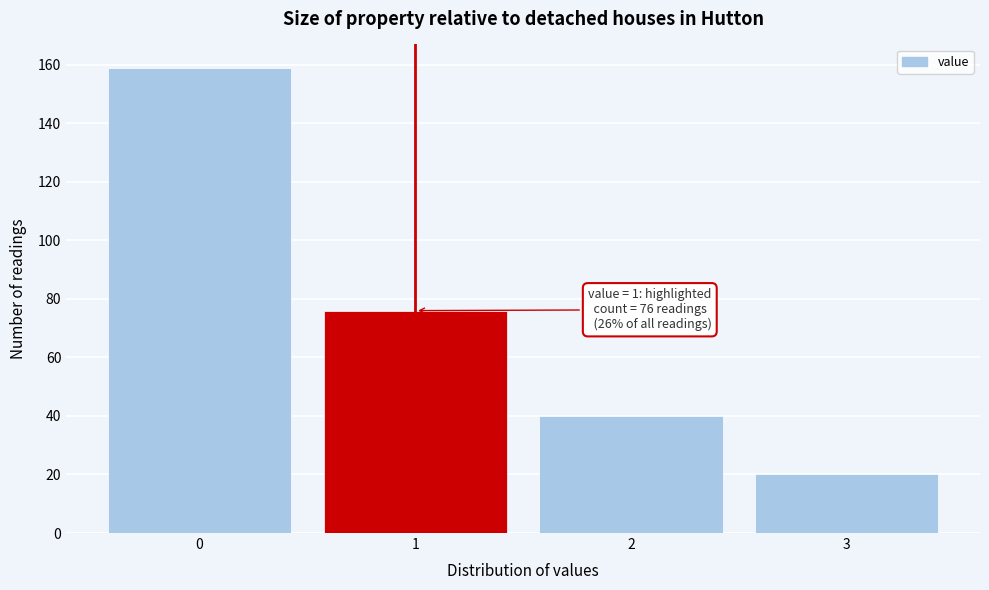

Reading left to right, transcribe all the data shown in this chart.

0=159	1=76	2=40	3=20